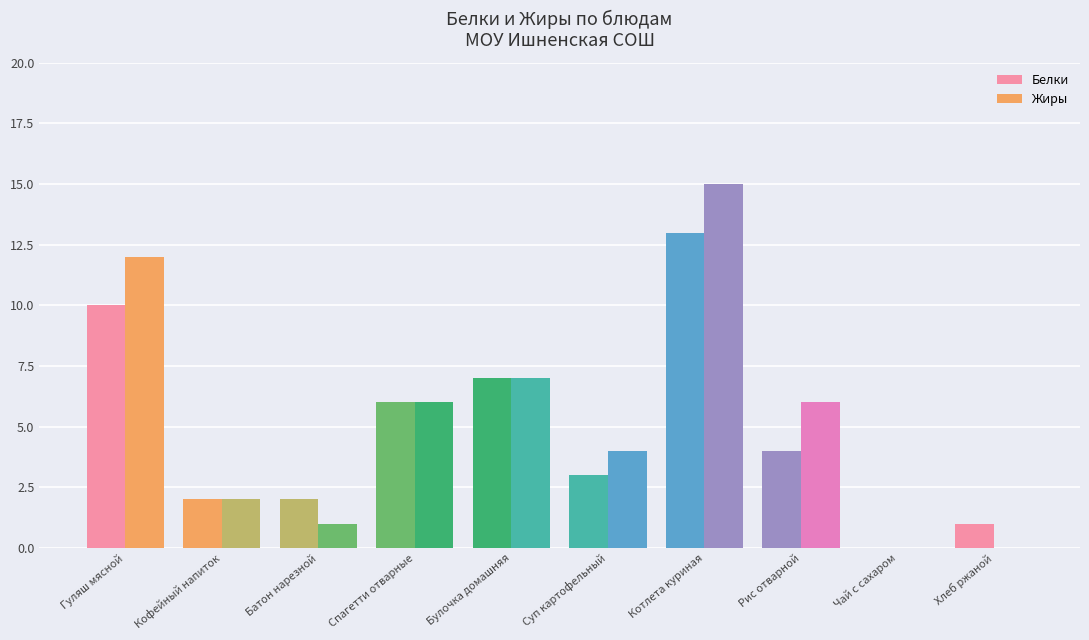

Reading left to right, what are all the values shown in this chart?

Белки: Гуляш мясной=10	Кофейный напиток=2	Батон нарезной=2	Спагетти отварные=6	Булочка домашняя=7	Суп картофельный=3	Котлета куриная=13	Рис отварной=4	Чай с сахаром=0	Хлеб ржаной=1
Жиры: Гуляш мясной=12	Кофейный напиток=2	Батон нарезной=1	Спагетти отварные=6	Булочка домашняя=7	Суп картофельный=4	Котлета куриная=15	Рис отварной=6	Чай с сахаром=0	Хлеб ржаной=0